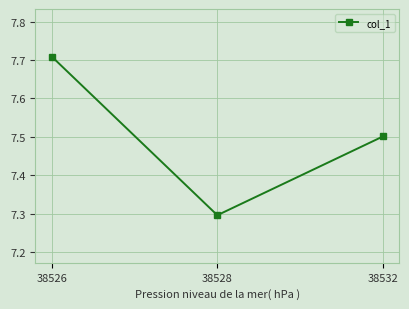

How many lines are shown in the chart?

1